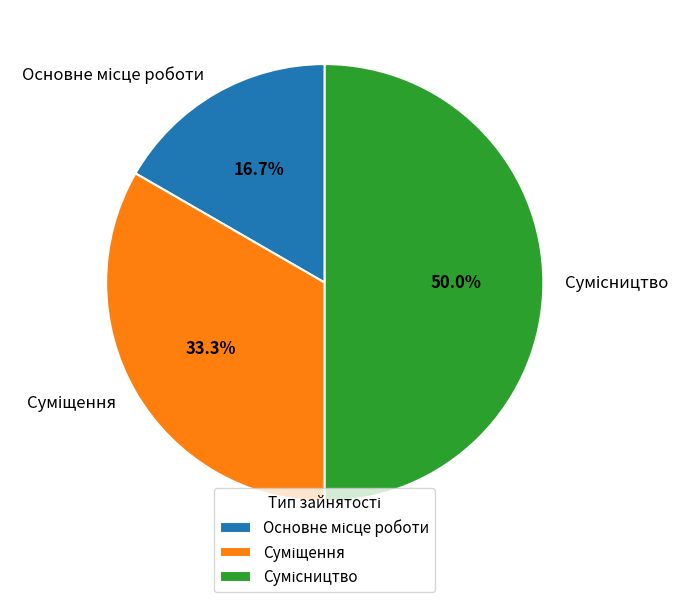

Does any single category account for the majority?

No